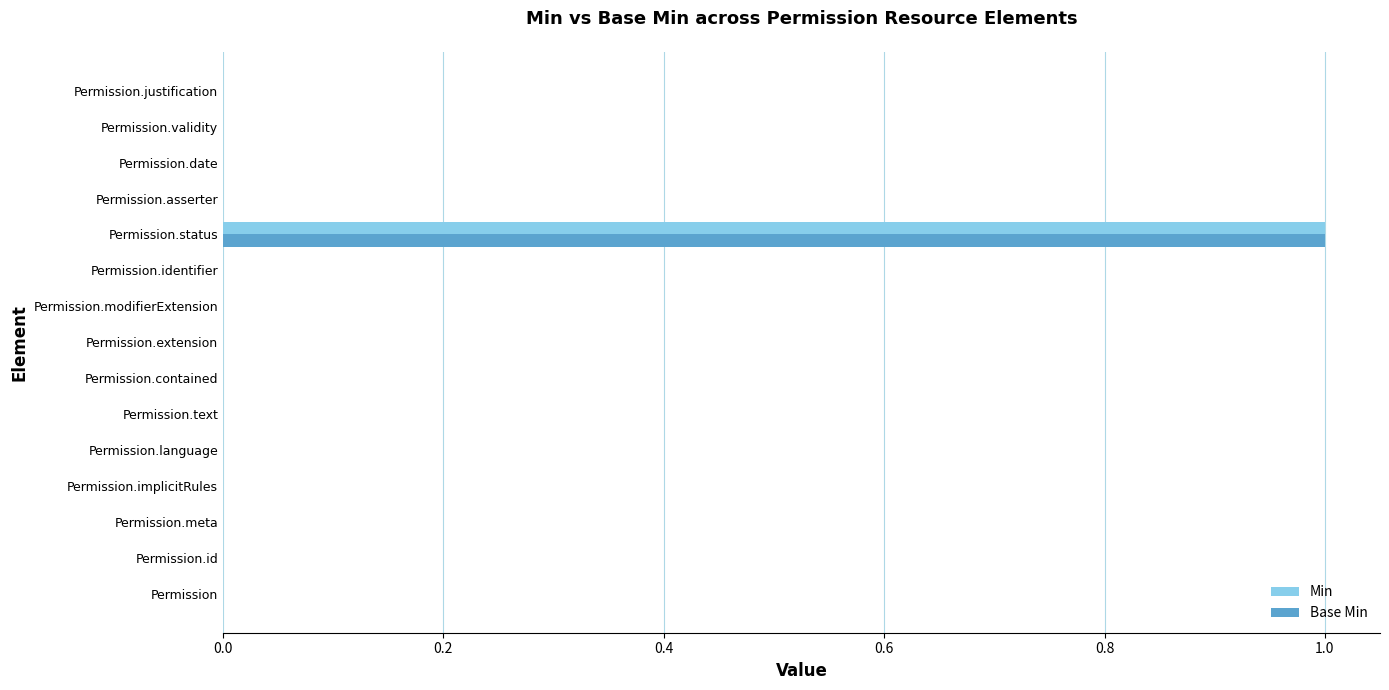

At which category is the sum across all series the highest?

Permission.status